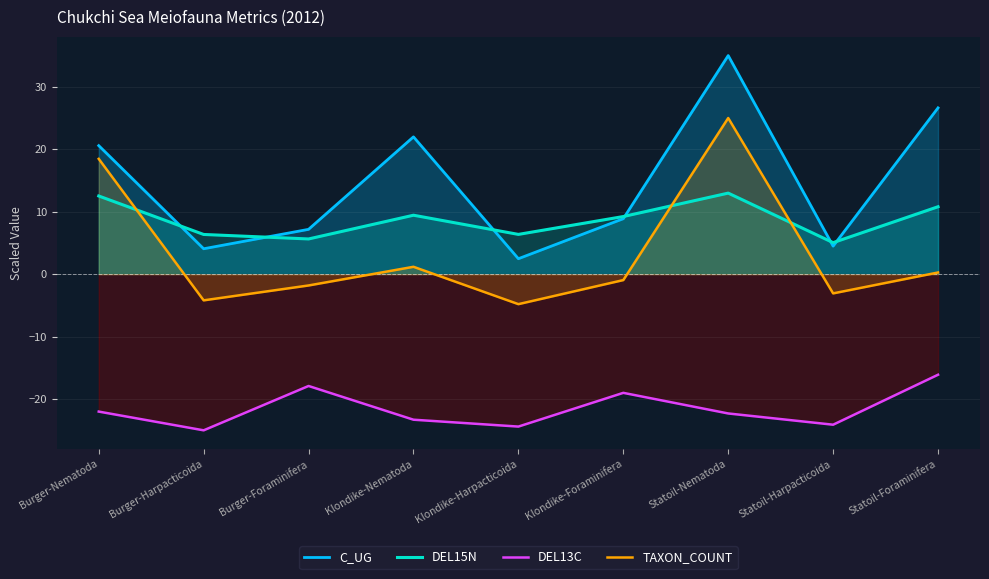

What is the spread (max minus min) of values at Statoil-Nematoda?

57.3